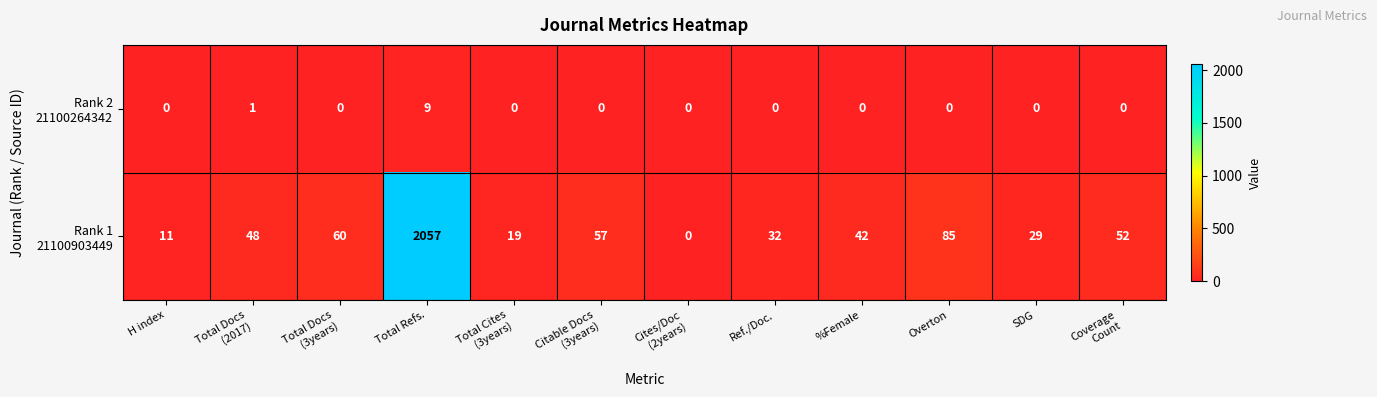

At which category is the sum across all series the highest?

Total Refs.